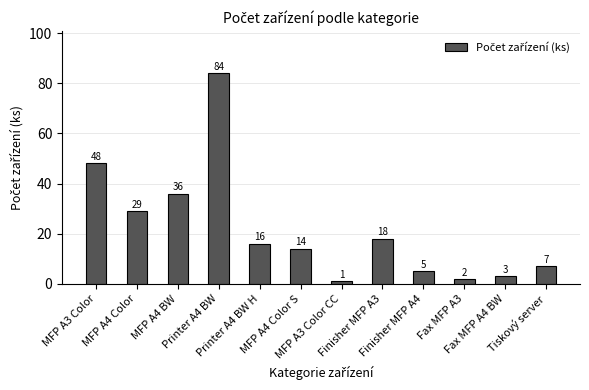

The value at MFP A4 Color S is 14. True or false?

True